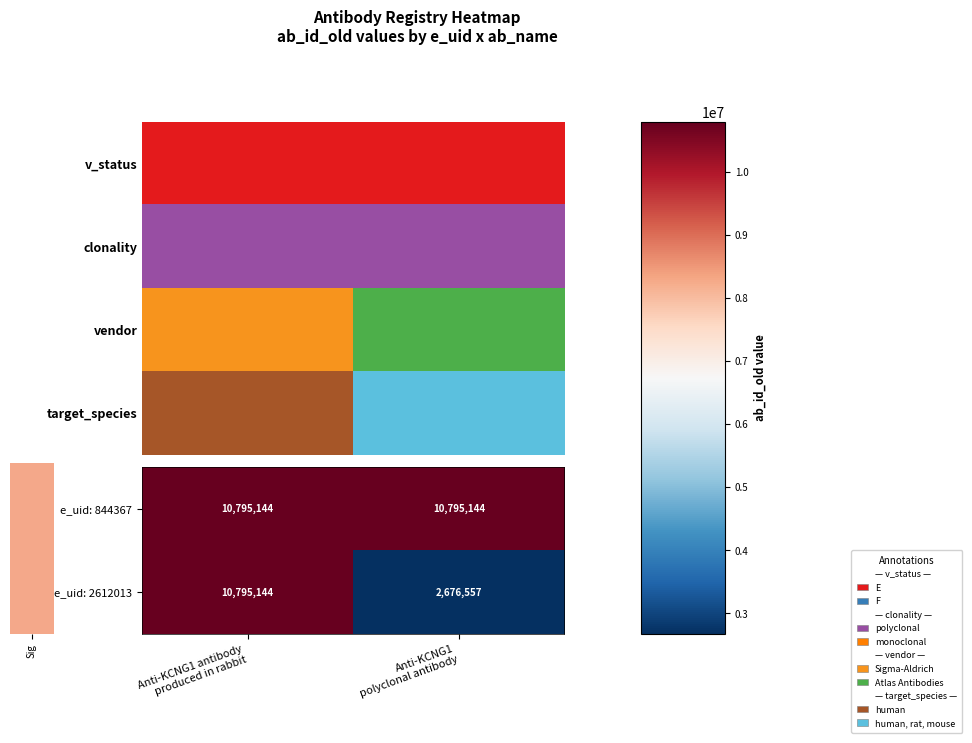

What is the smallest value displayed?

2676557